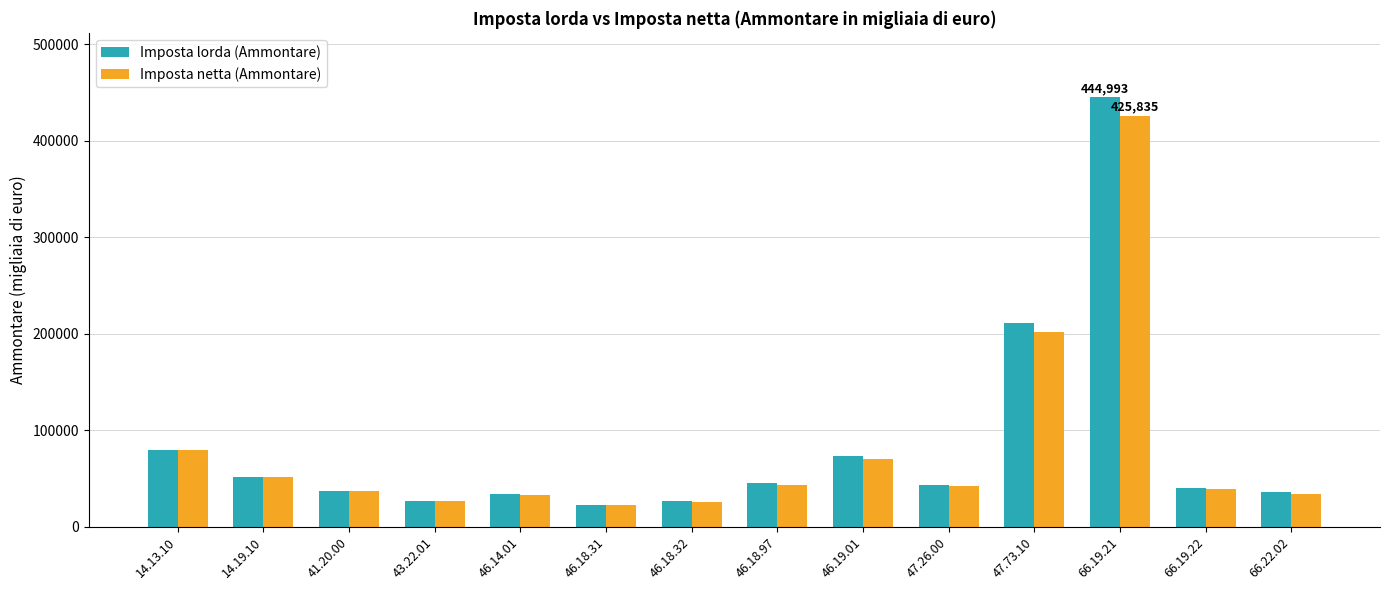

At which category is the sum across all series the highest?

66.19.21